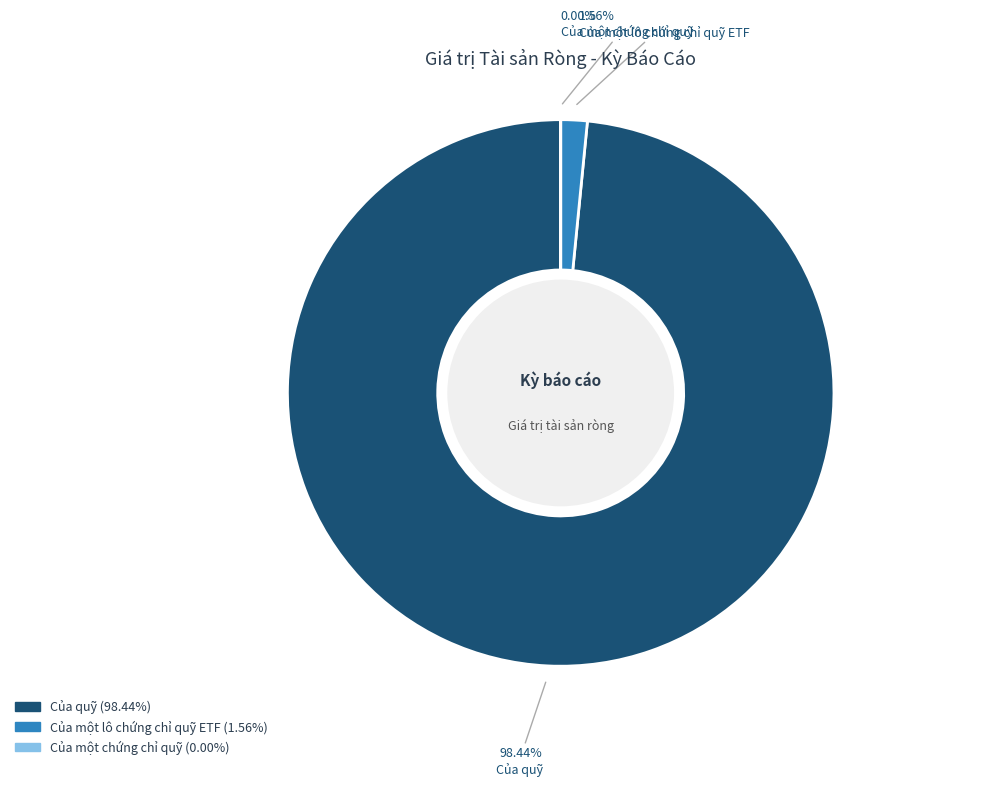

To the nearest percent, what is the difference between the largest and smallest slice percentages?

98%